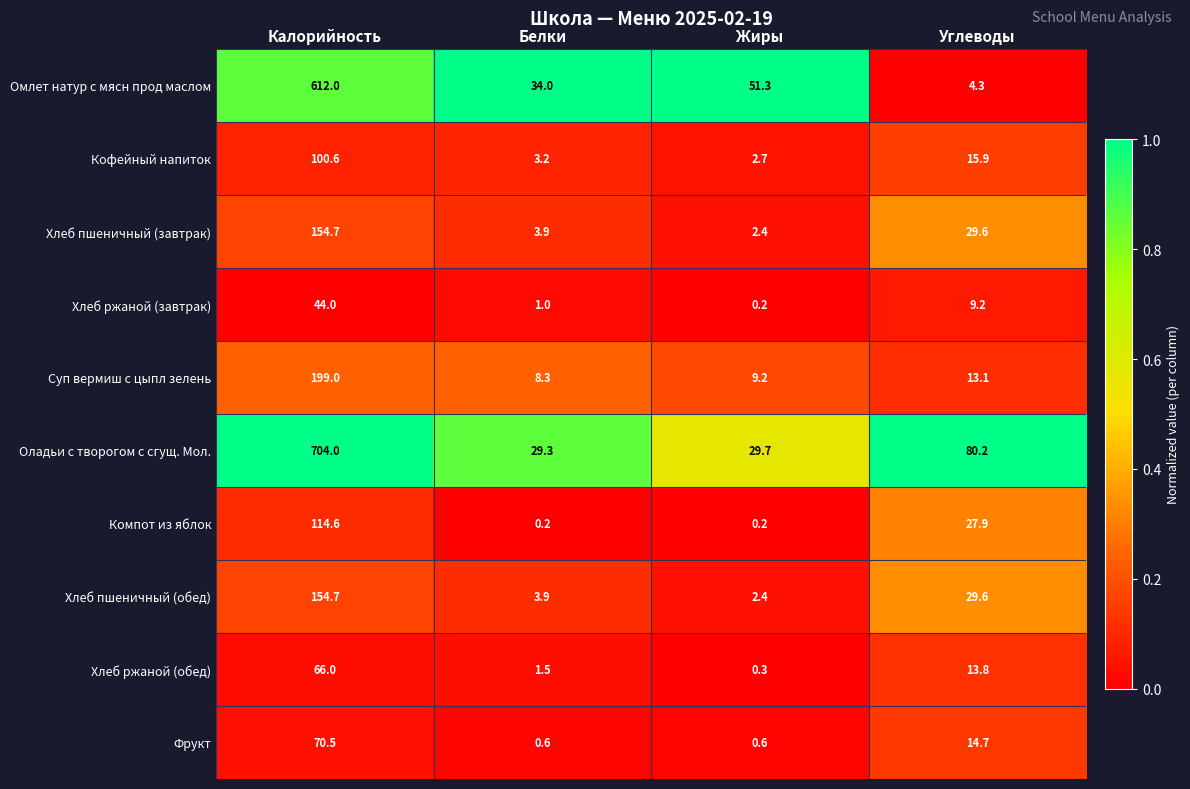

What is the difference between the Хлеб ржаной (завтрак) values at Жиры and Углеводы?

9.0